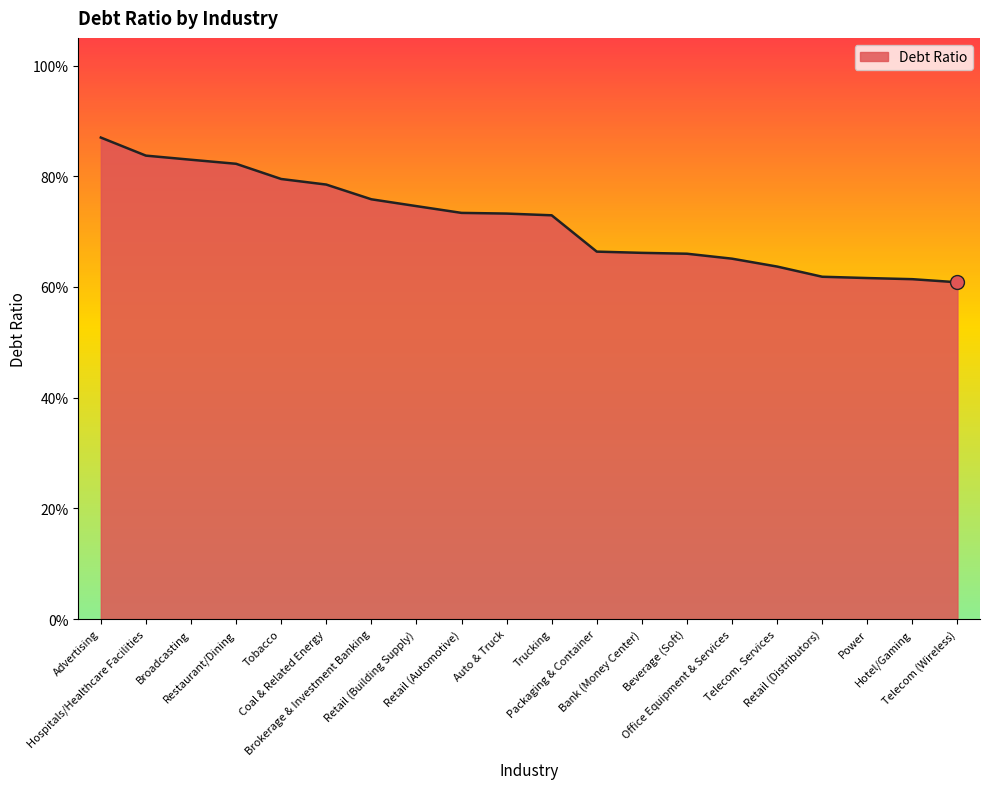

Reading left to right, list all the values displayed in this chart.

0.9	0.8	0.8	0.8	0.8	0.8	0.8	0.7	0.7	0.7	0.7	0.7	0.7	0.7	0.7	0.6	0.6	0.6	0.6	0.6